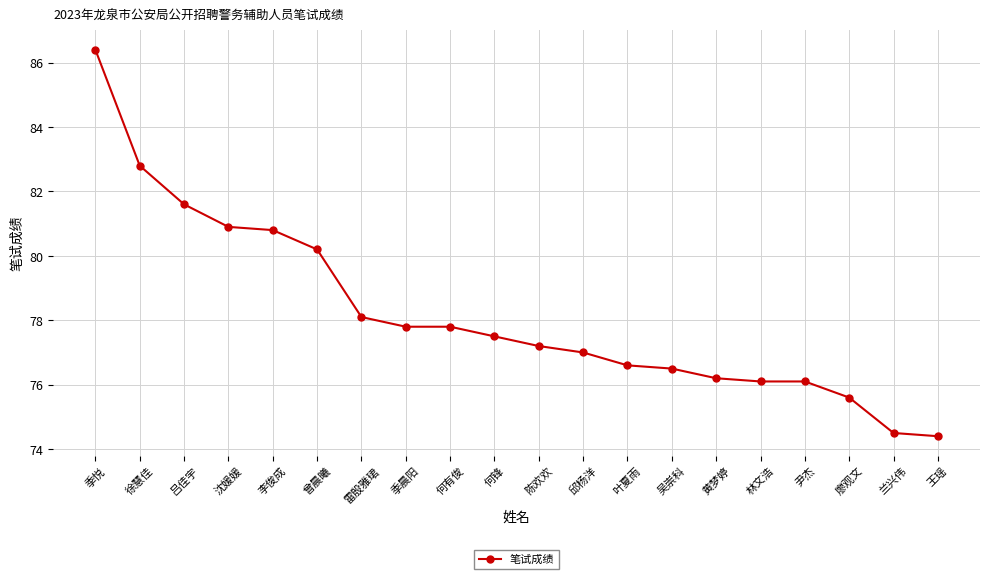

Reading right to left, what are all the values shown in this chart?

74.4	74.5	75.6	76.1	76.1	76.2	76.5	76.6	77.0	77.2	77.5	77.8	77.8	78.1	80.2	80.8	80.9	81.6	82.8	86.4